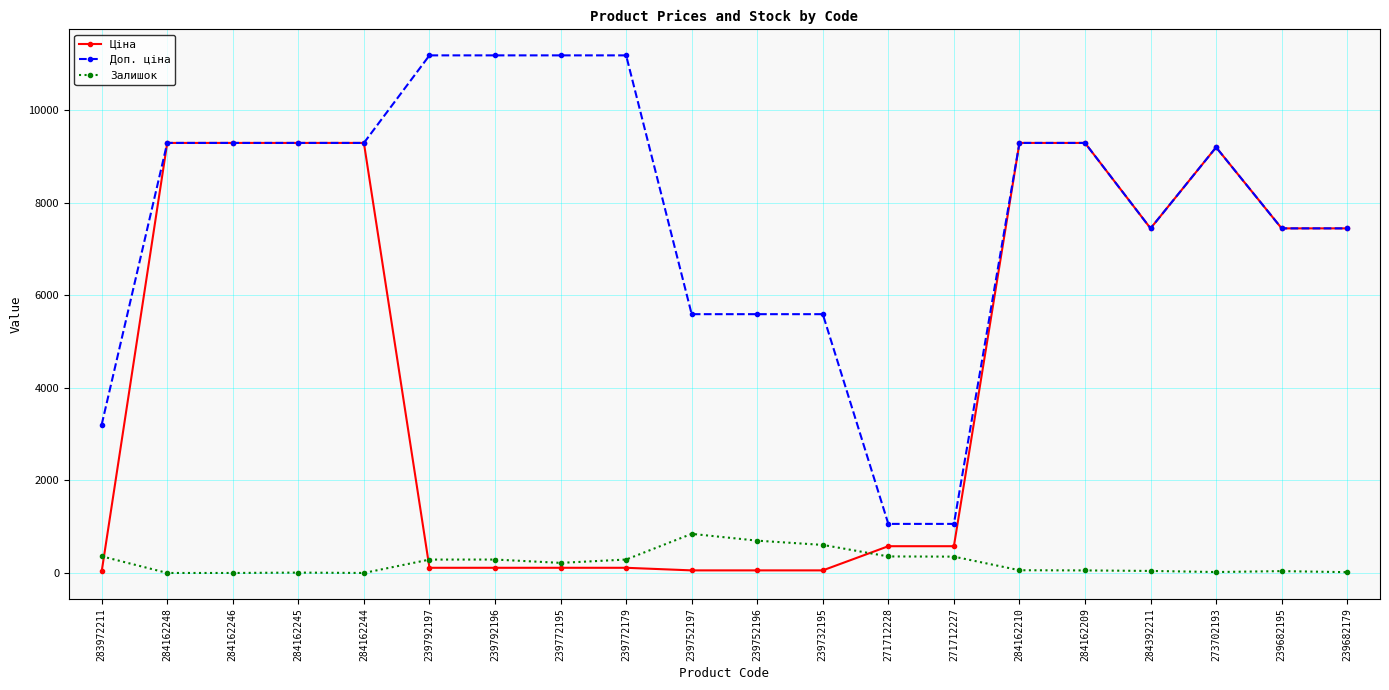

How many data points in Ціна are less than 7444?

10